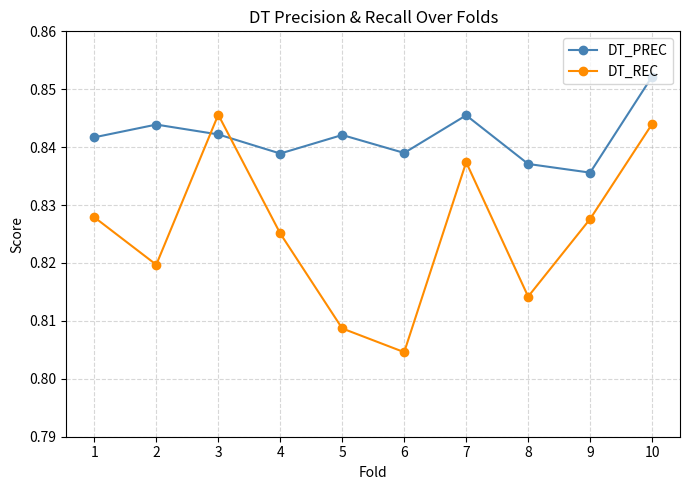

True or false: DT_PREC and DT_REC cross at least once.

True